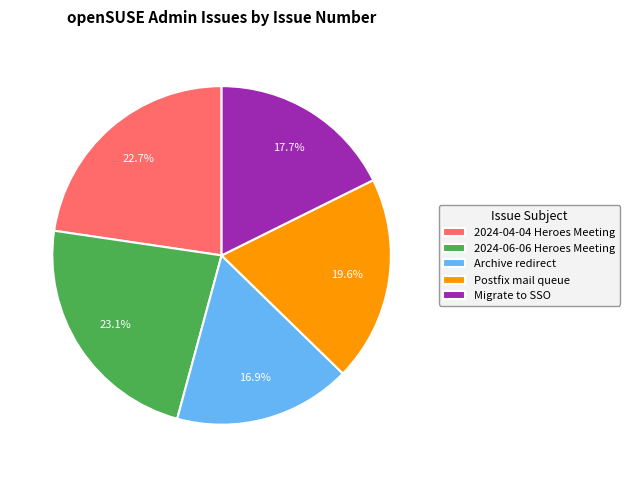

How much of the chart is everything except Postfix mail queue?

80.4%